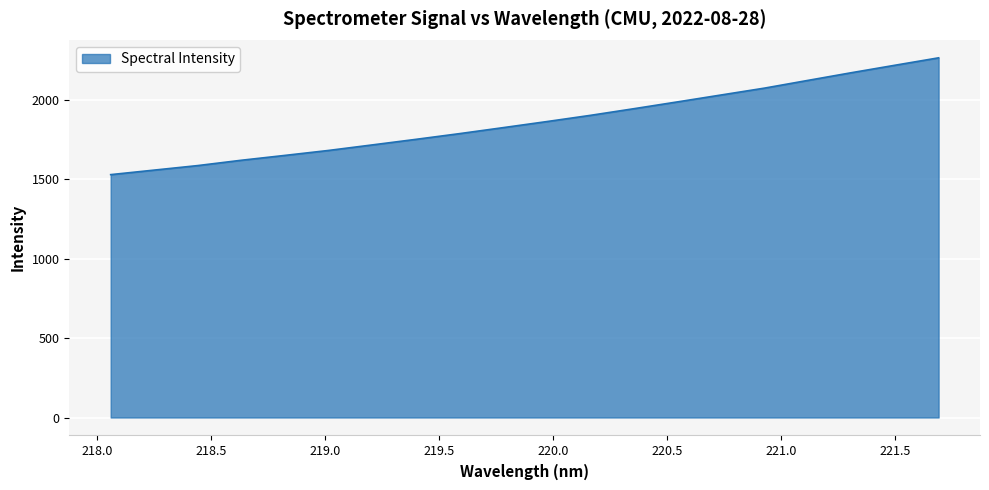

What is the greatest value displayed?

2264.2